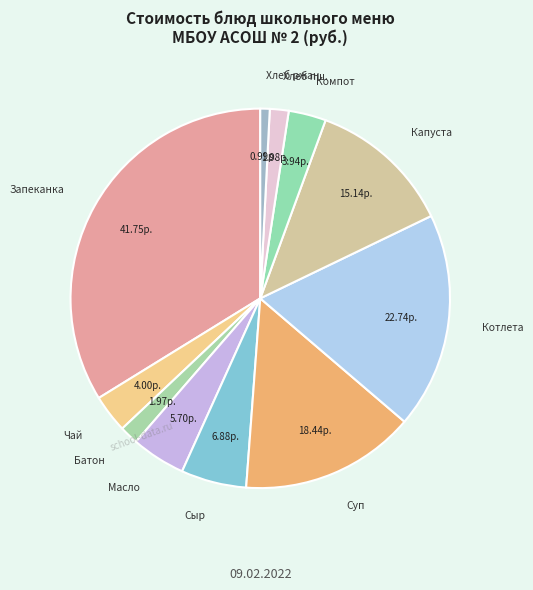

Between Суп and Батон, which is larger?

Суп